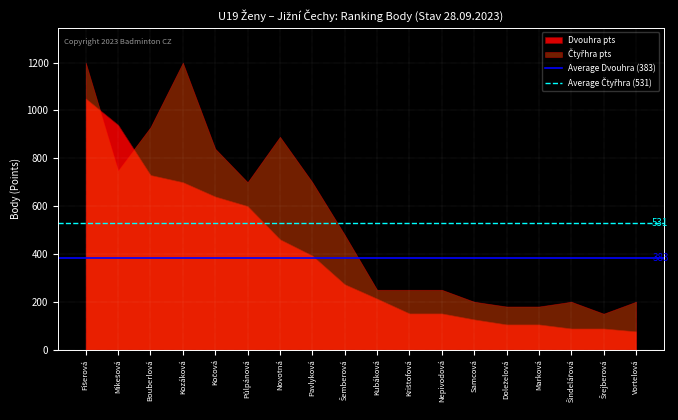

What is the minimum value shown in the chart?

76